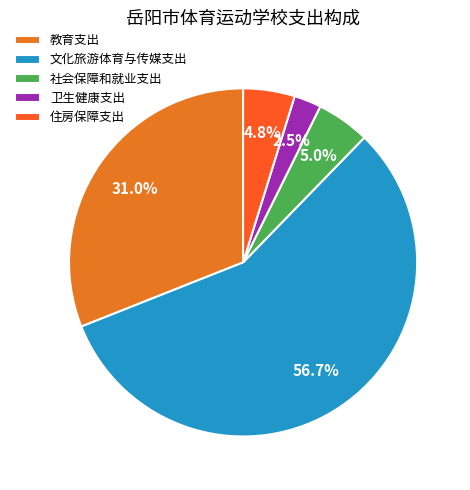

Rank the categories by value from highest to lowest.

文化旅游体育与传媒支出, 教育支出, 社会保障和就业支出, 住房保障支出, 卫生健康支出